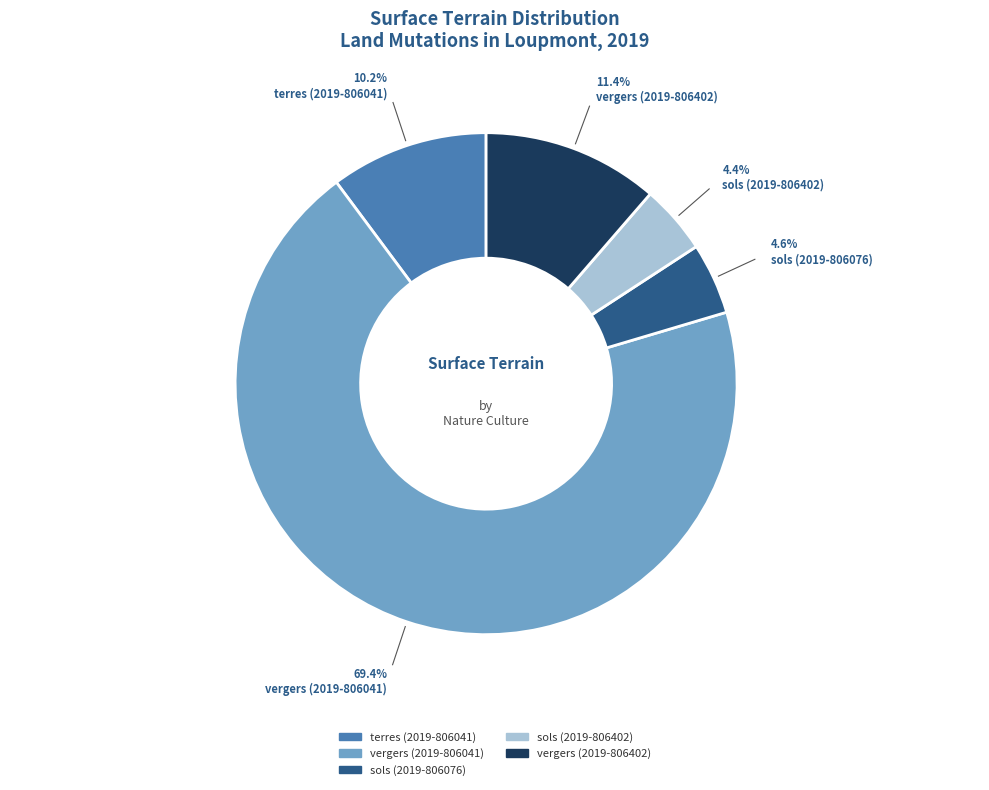

To the nearest percent, what portion does sols (2019-806076) represent?

5%